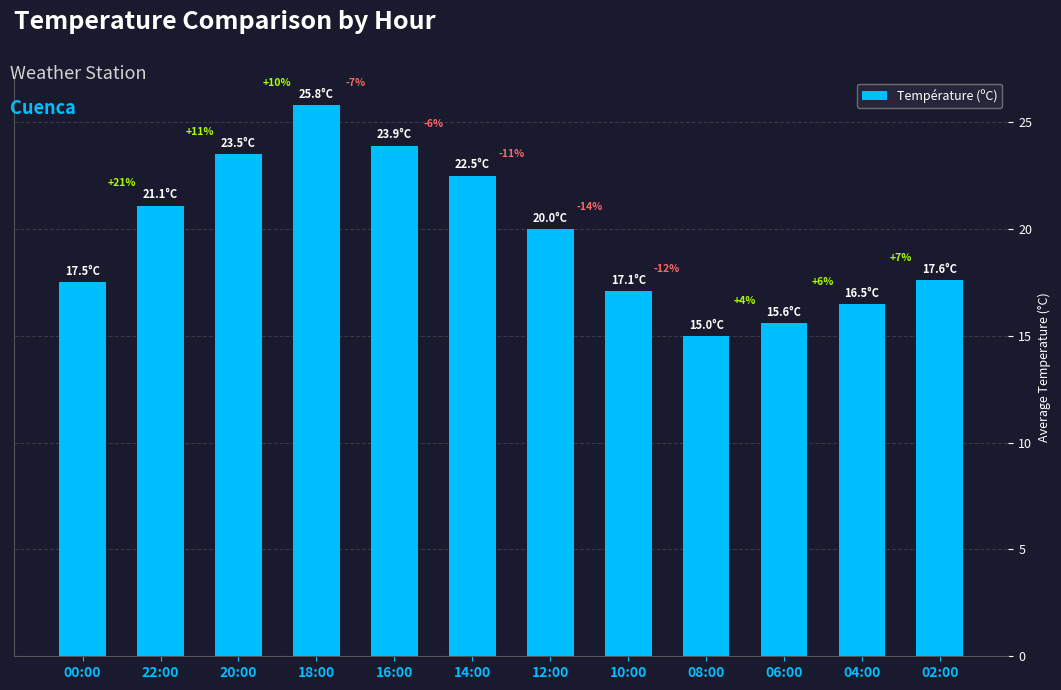

Reading left to right, list all the values displayed in this chart.

17.5	21.1	23.5	25.8	23.9	22.5	20.0	17.1	15.0	15.6	16.5	17.6